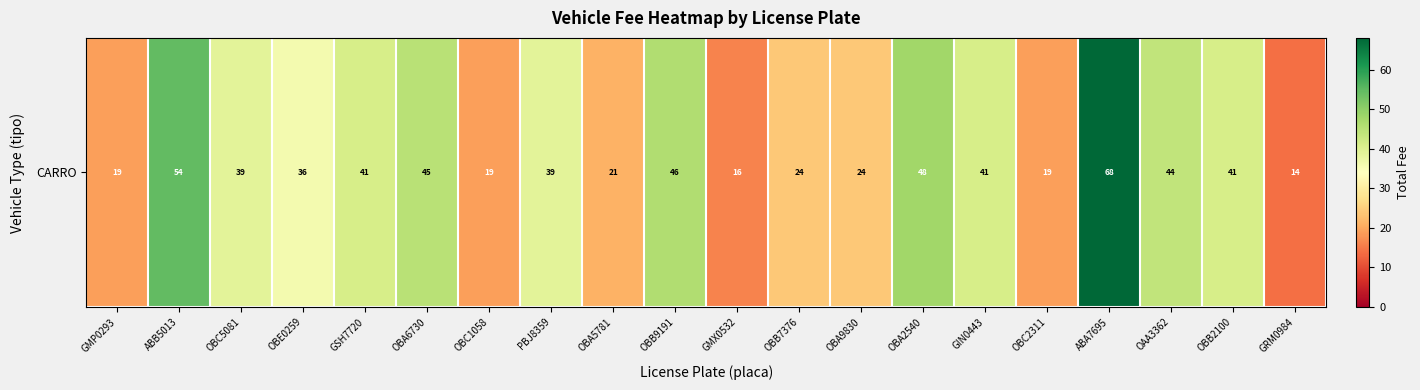

What is the maximum value shown in the chart?

68.0